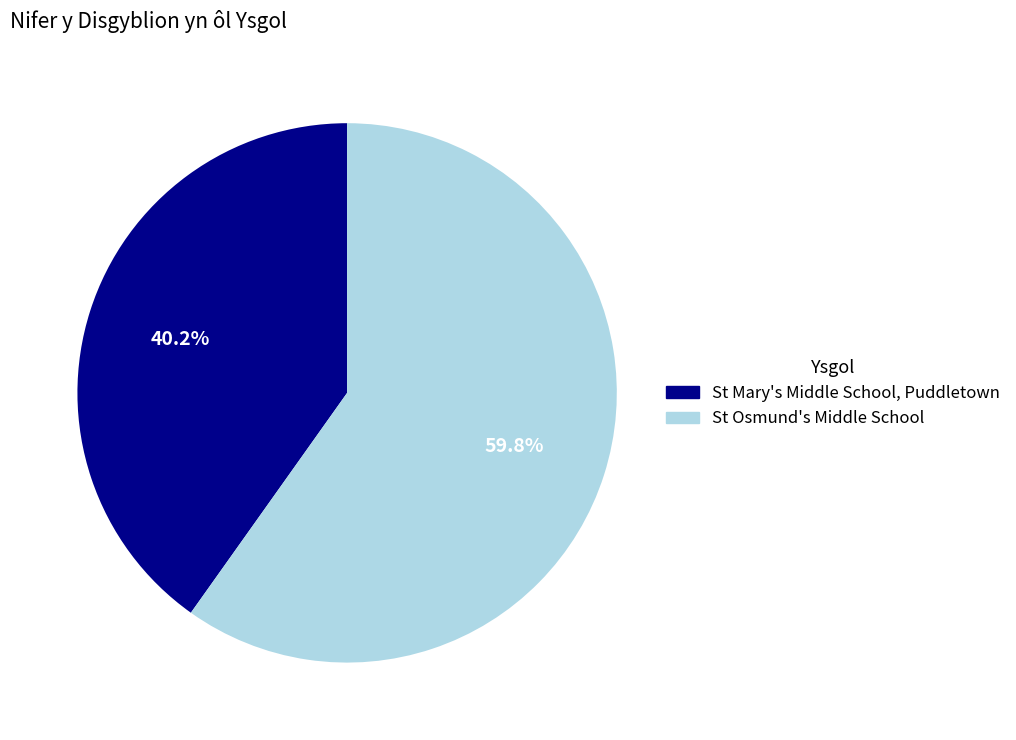

To the nearest percent, what is the difference between the St Mary's Middle School, Puddletown and St Osmund's Middle School slice percentages?

20%